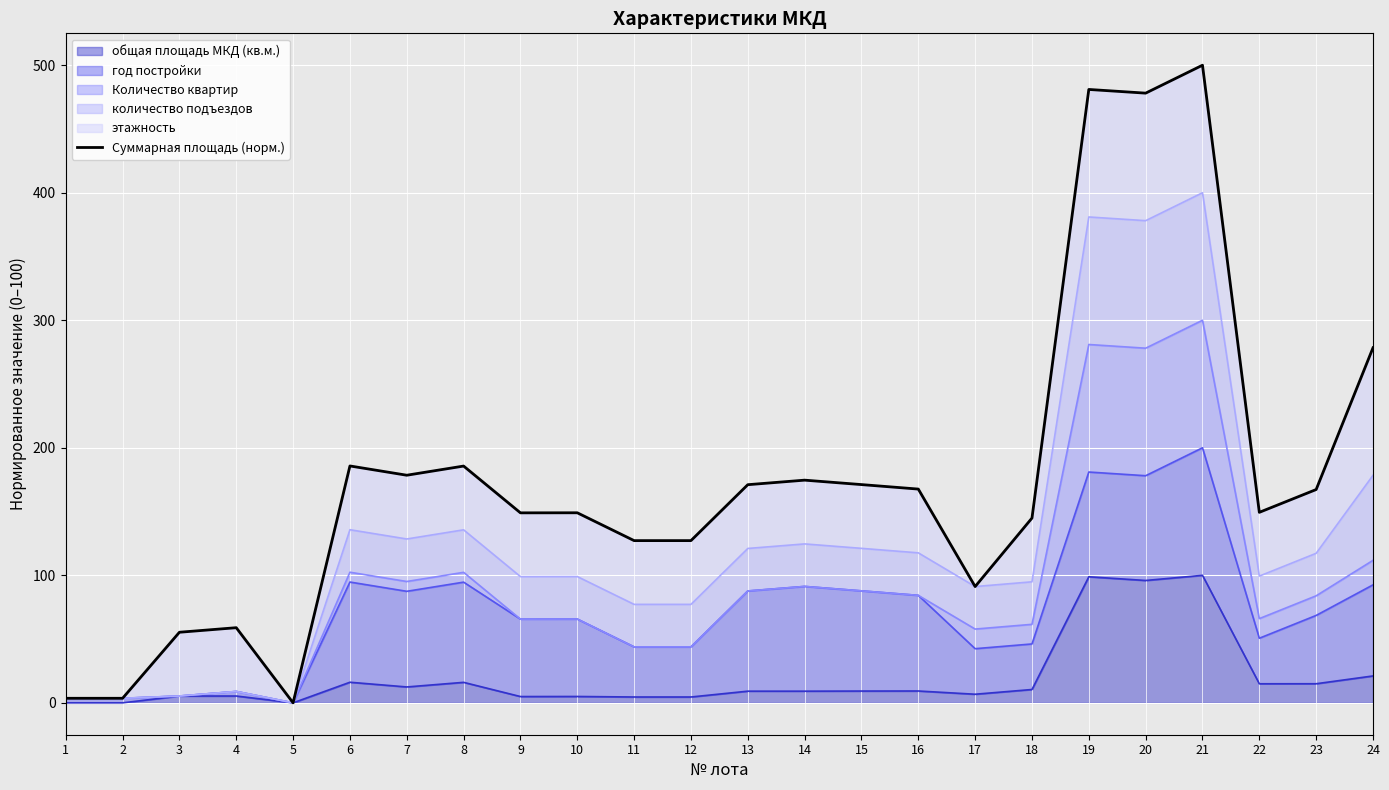

What is the value of the 10th point from the left?

149.0